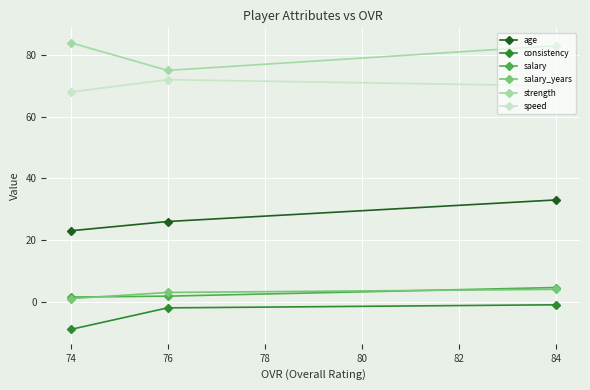

What is the lowest value of the strength series?

75.0